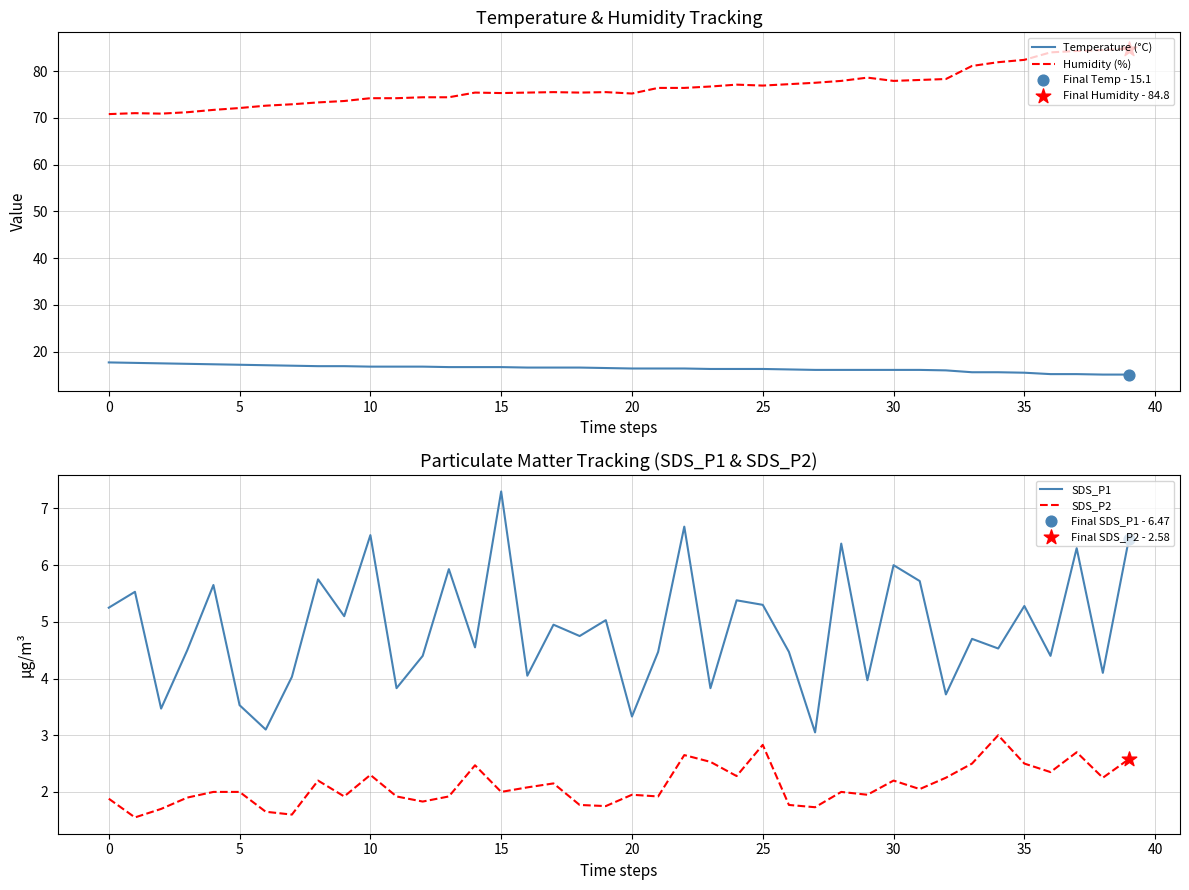

At which category is the sum across all series the highest?

39